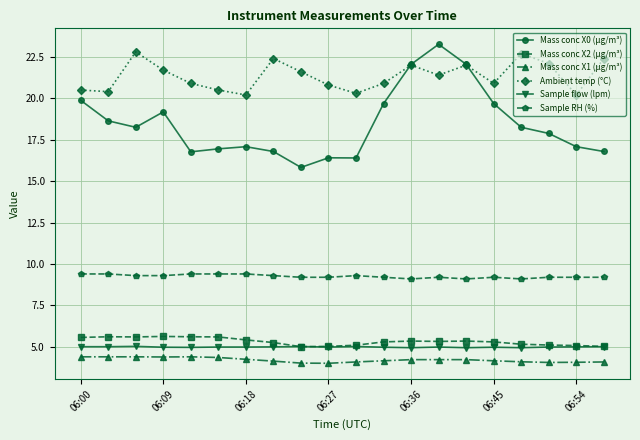

True or false: Sample flow (lpm) and Mass conc X0 (μg/m³) intersect in this chart.

False